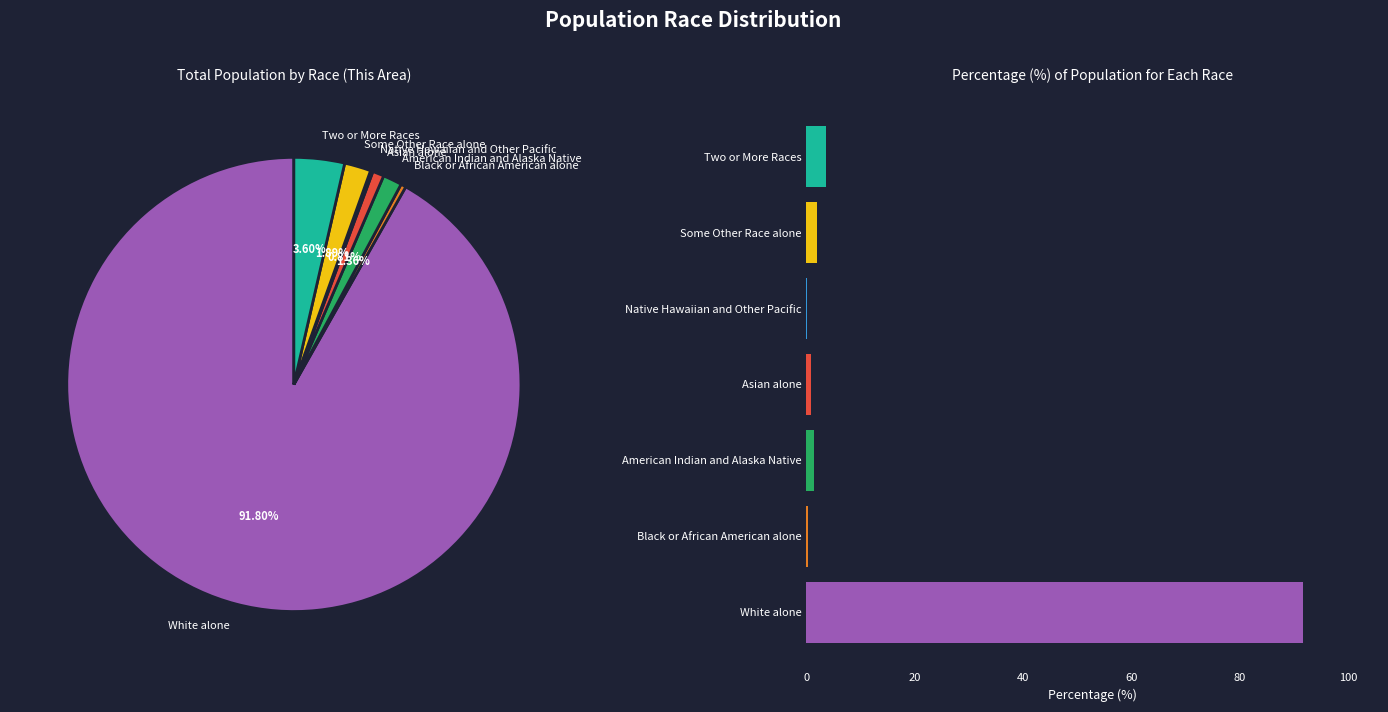

Between Two or More Races and Asian alone, which is larger?

Two or More Races